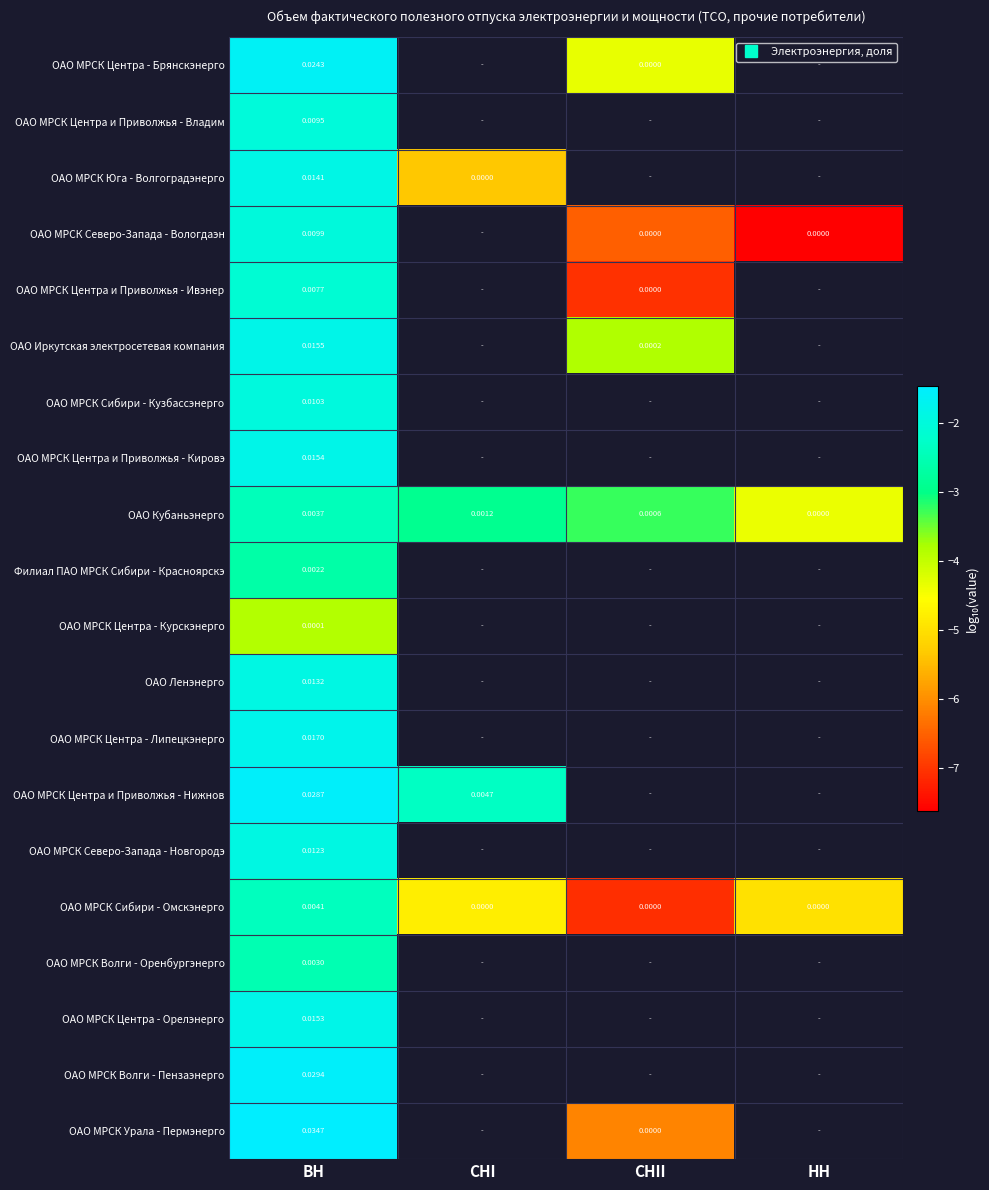

At which label does ОАО МРСК Центра - Курскэнерго reach its peak?

ВН